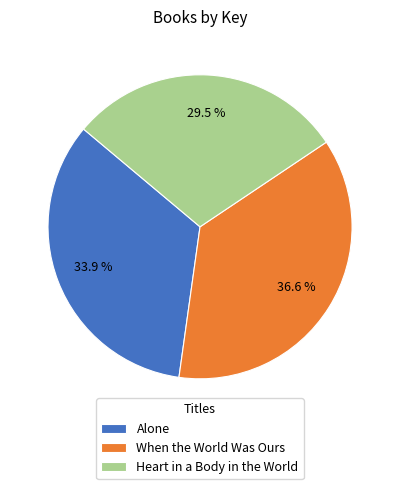

How many segments does this pie chart have?

3